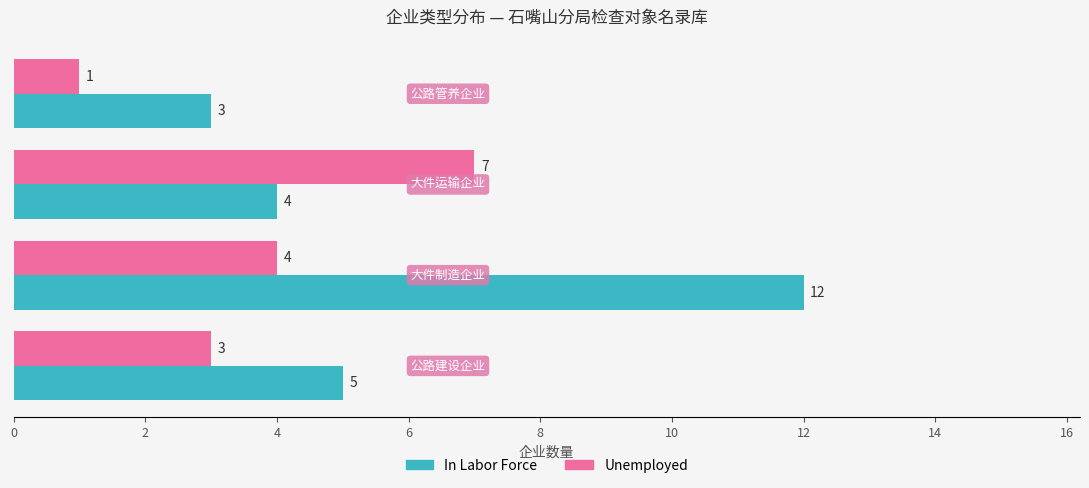

What is the maximum value for In Labor Force?

12